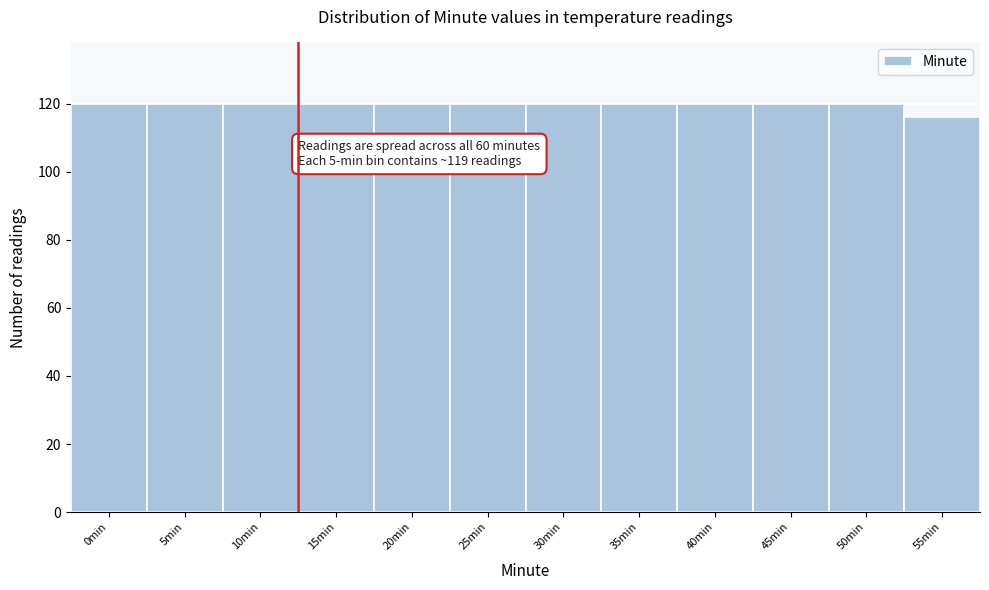

Reading right to left, extract all data points from this chart.

116	120	120	120	120	120	120	120	120	120	120	120